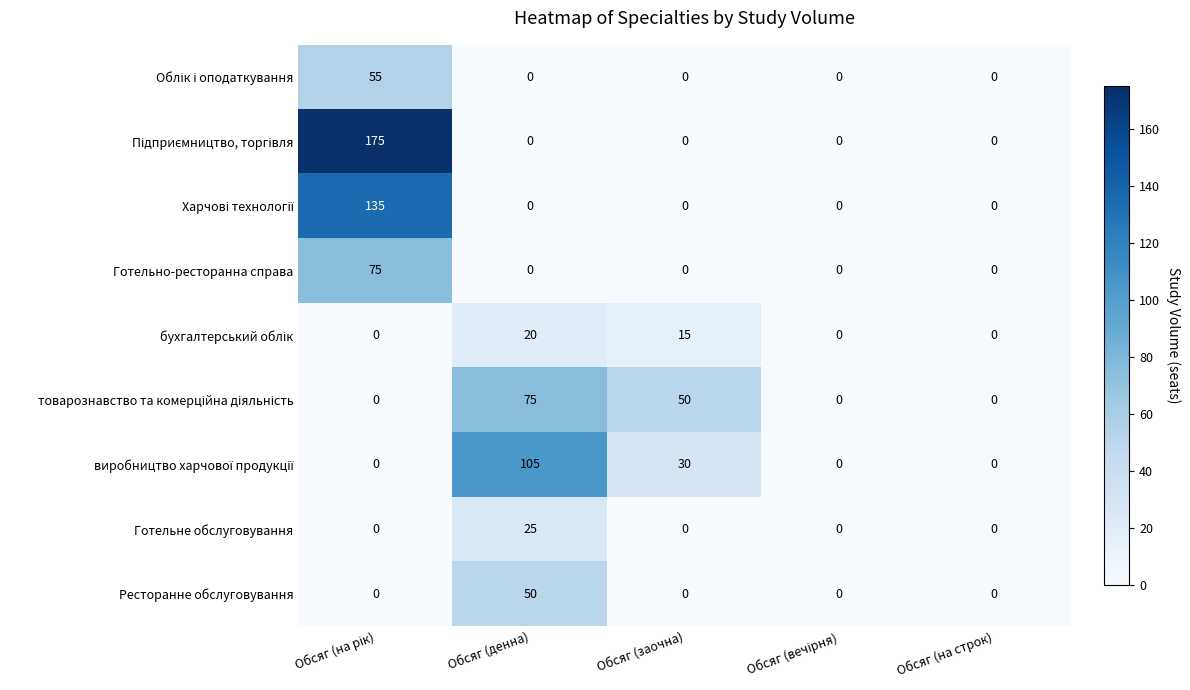

What is the difference between the highest and lowest values at Обсяг (денна)?

105